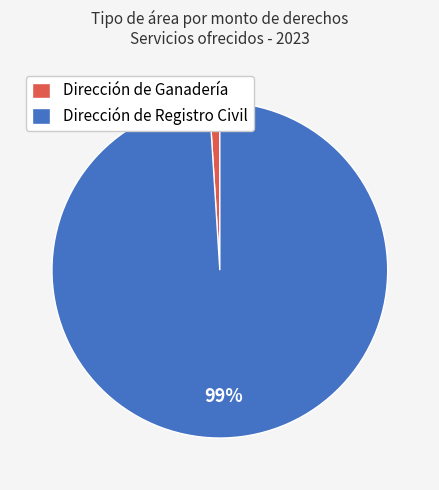

Is there a majority slice in this chart?

Yes